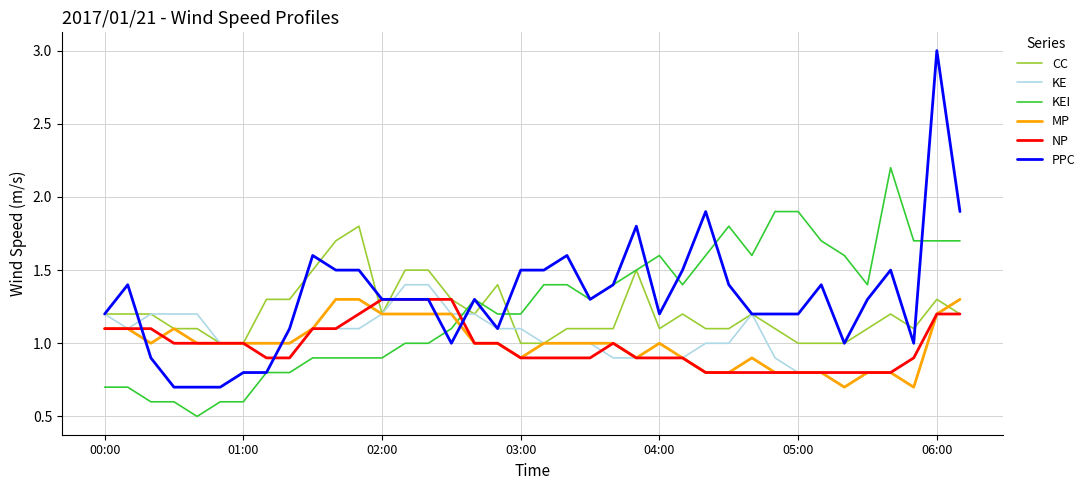

Which series has the widest spread of values?

PPC